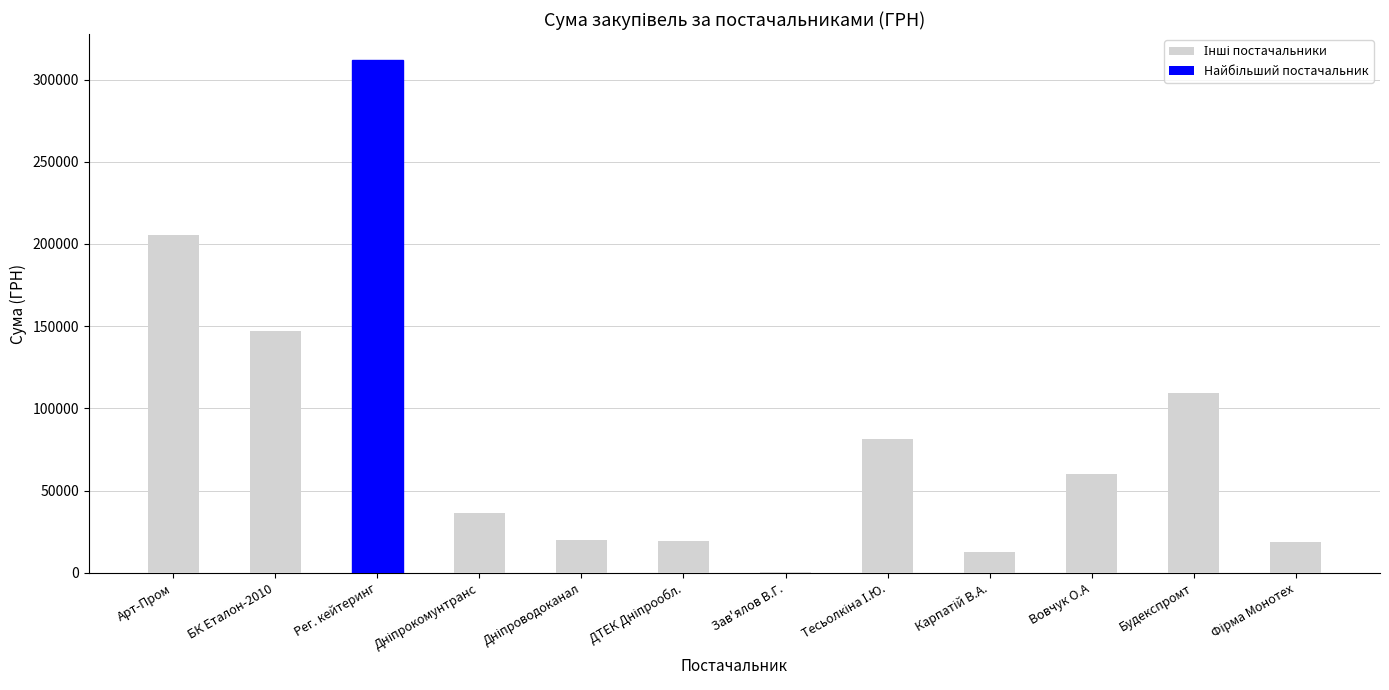

What is the sum of all values?

1024090.7